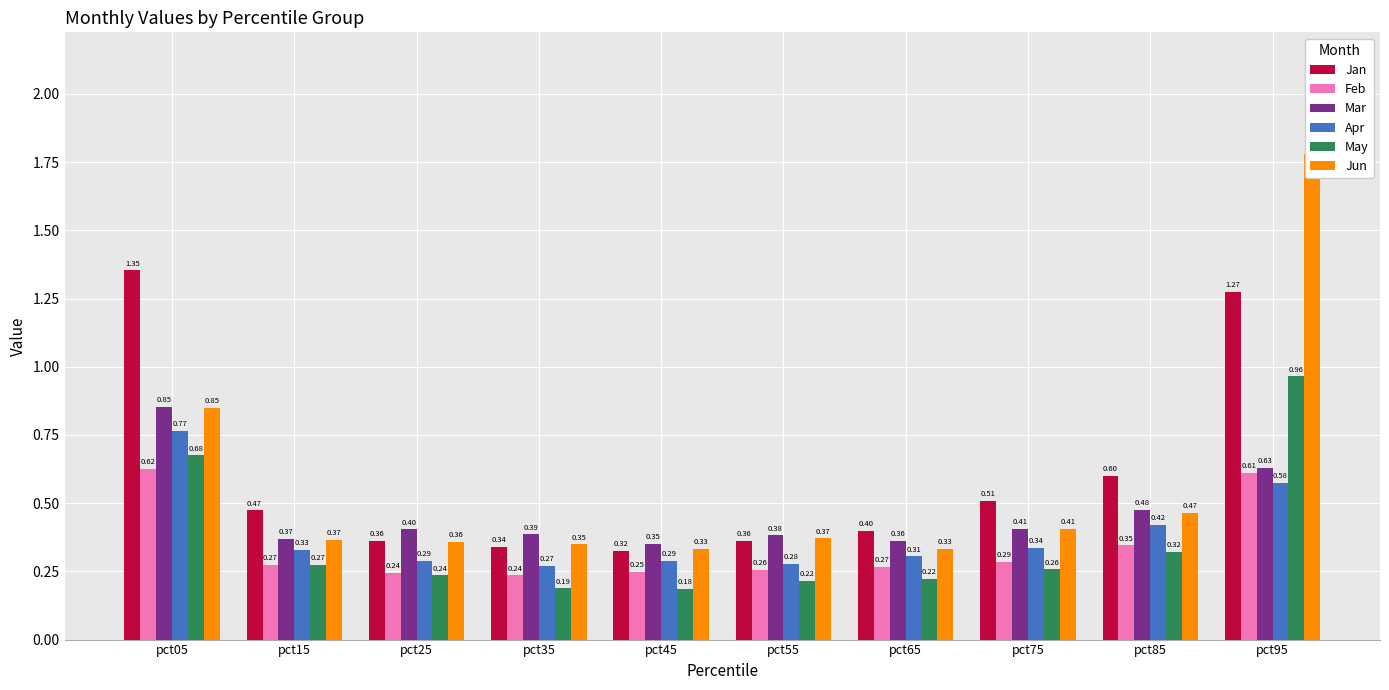

True or false: May has a value of 0.1 at pct65.

False